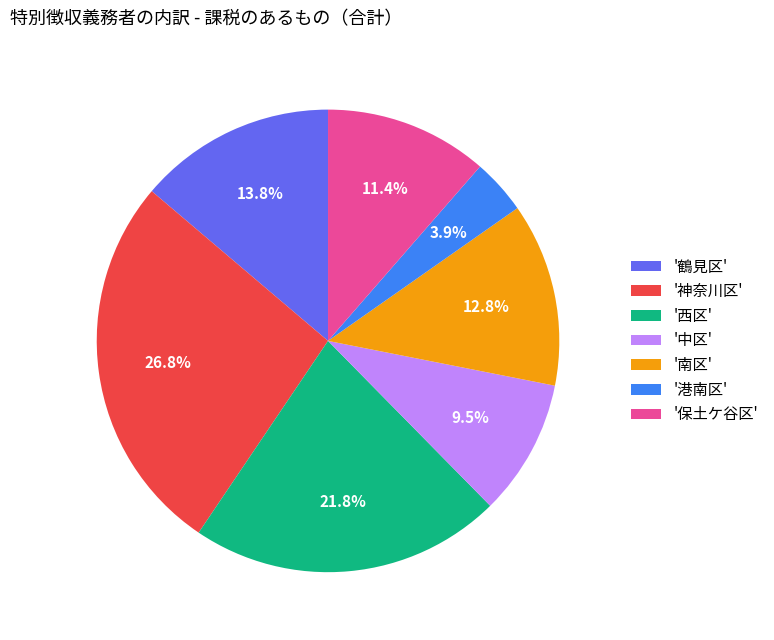

What is the ratio of the value at '西区' to the value at '中区'?

2.3